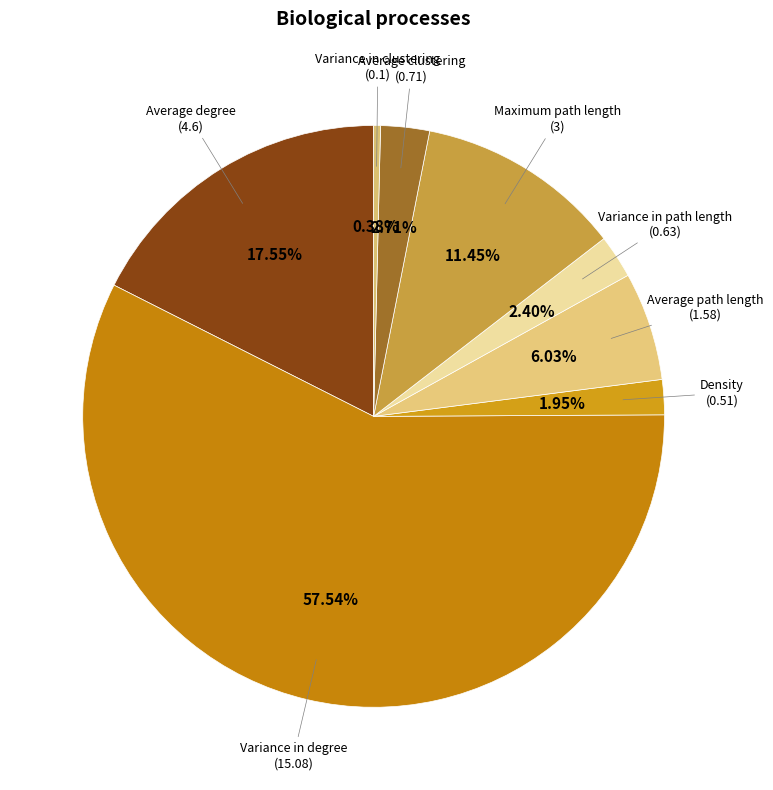

How many slices are in this pie chart?

8